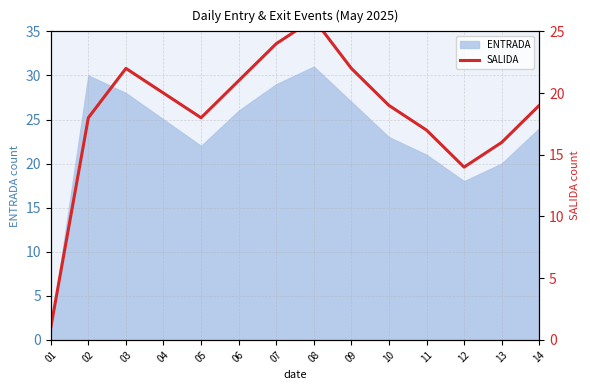

Between 03 and 09, which is larger?

03